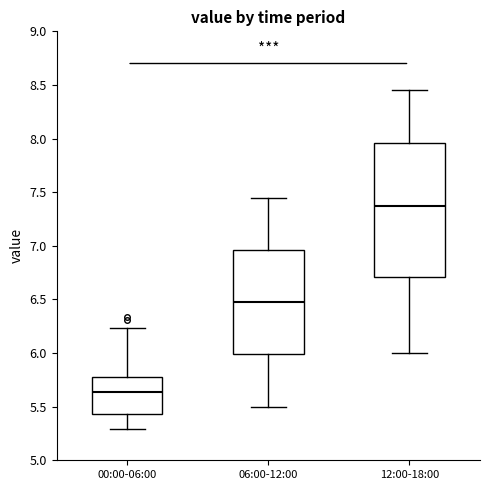

Where does the upper whisker of the box for 06:00-12:00 end on the y-axis? The values are not printed on the chart, so give them approximately, as read against the axis.

7.45